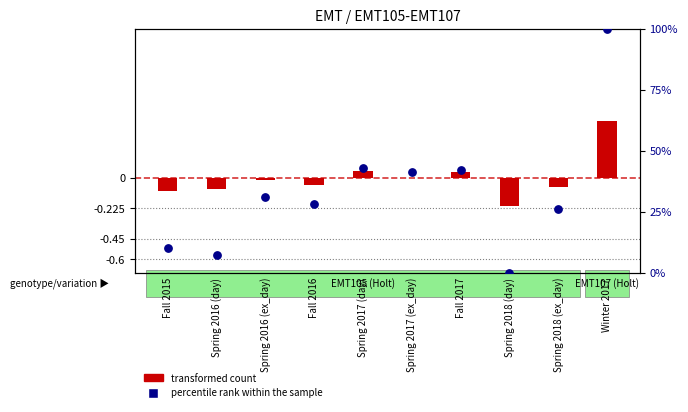

Approximately how many times larger is the value at Spring 2016 (ex_day) compared to Fall 2015?

3.1